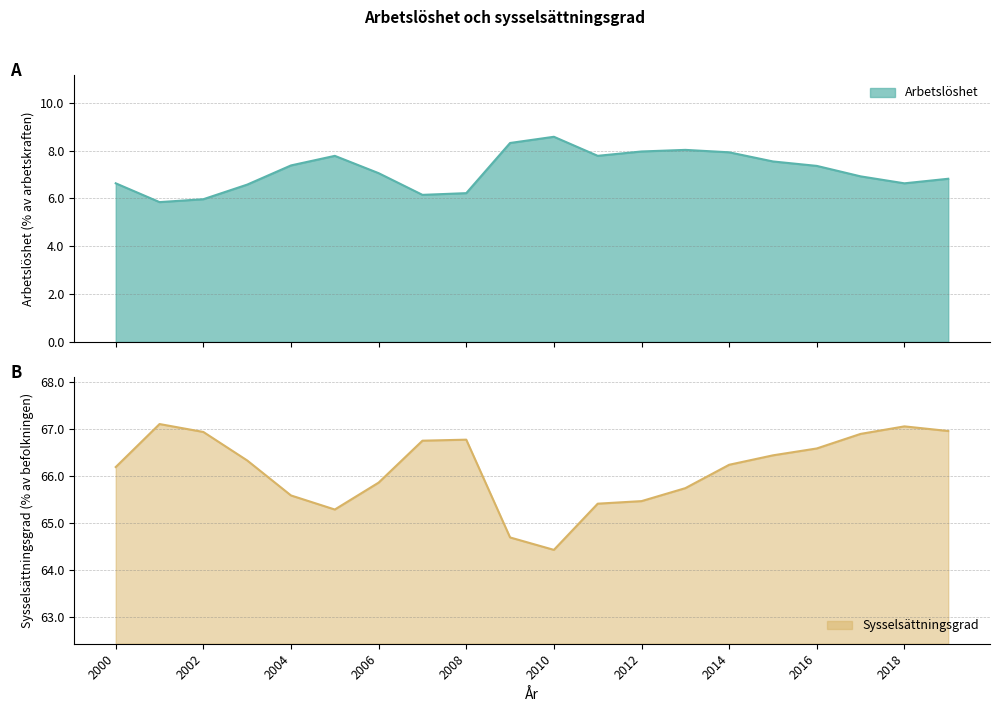

How many lines are shown in the chart?

2